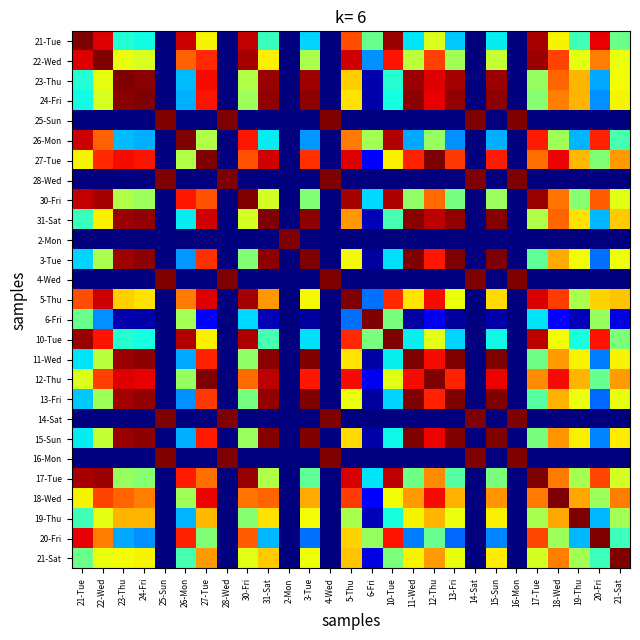

Reading left to right, extract all data points from this chart.

21-Tue: 21-Tue=1.0	22-Wed=0.9	23-Thu=0.4	24-Fri=0.4	25-Sun=0.0	26-Mon=0.9	27-Tue=0.6	28-Wed=0.0	30-Fri=0.9	31-Sat=0.4	2-Mon=0.0	3-Tue=0.3	4-Wed=0.0	5-Thu=0.8	6-Fri=0.5	10-Tue=1.0	11-Wed=0.4	12-Thu=0.6	13-Fri=0.3	14-Sat=0.0	15-Sun=0.4	16-Mon=0.0	17-Tue=1.0	18-Wed=0.7	19-Thu=0.4	20-Fri=0.9	21-Sat=0.5
22-Wed: 21-Tue=0.9	22-Wed=1.0	23-Thu=0.6	24-Fri=0.6	25-Sun=0.0	26-Mon=0.8	27-Tue=0.9	28-Wed=0.0	30-Fri=1.0	31-Sat=0.7	2-Mon=0.0	3-Tue=0.6	4-Wed=0.0	5-Thu=0.9	6-Fri=0.3	10-Tue=0.9	11-Wed=0.6	12-Thu=0.8	13-Fri=0.5	14-Sat=0.0	15-Sun=0.6	16-Mon=0.0	17-Tue=1.0	18-Wed=0.8	19-Thu=0.6	20-Fri=0.8	21-Sat=0.6
23-Thu: 21-Tue=0.4	22-Wed=0.6	23-Thu=1.0	24-Fri=1.0	25-Sun=0.0	26-Mon=0.3	27-Tue=0.9	28-Wed=0.0	30-Fri=0.6	31-Sat=1.0	2-Mon=0.0	3-Tue=1.0	4-Wed=0.0	5-Thu=0.7	6-Fri=0.0	10-Tue=0.4	11-Wed=1.0	12-Thu=0.9	13-Fri=1.0	14-Sat=0.0	15-Sun=1.0	16-Mon=0.0	17-Tue=0.5	18-Wed=0.8	19-Thu=0.7	20-Fri=0.3	21-Sat=0.6
24-Fri: 21-Tue=0.4	22-Wed=0.6	23-Thu=1.0	24-Fri=1.0	25-Sun=0.0	26-Mon=0.3	27-Tue=0.9	28-Wed=0.0	30-Fri=0.5	31-Sat=1.0	2-Mon=0.0	3-Tue=1.0	4-Wed=0.0	5-Thu=0.7	6-Fri=0.0	10-Tue=0.4	11-Wed=1.0	12-Thu=0.9	13-Fri=1.0	14-Sat=0.0	15-Sun=1.0	16-Mon=0.0	17-Tue=0.5	18-Wed=0.8	19-Thu=0.7	20-Fri=0.3	21-Sat=0.6
25-Sun: 21-Tue=0.0	22-Wed=0.0	23-Thu=0.0	24-Fri=0.0	25-Sun=1.0	26-Mon=0.0	27-Tue=0.0	28-Wed=1.0	30-Fri=0.0	31-Sat=0.0	2-Mon=0.0	3-Tue=0.0	4-Wed=1.0	5-Thu=0.0	6-Fri=0.0	10-Tue=0.0	11-Wed=0.0	12-Thu=0.0	13-Fri=0.0	14-Sat=1.0	15-Sun=0.0	16-Mon=1.0	17-Tue=0.0	18-Wed=0.0	19-Thu=0.0	20-Fri=0.0	21-Sat=0.0
26-Mon: 21-Tue=0.9	22-Wed=0.8	23-Thu=0.3	24-Fri=0.3	25-Sun=0.0	26-Mon=1.0	27-Tue=0.6	28-Wed=0.0	30-Fri=0.9	31-Sat=0.4	2-Mon=0.0	3-Tue=0.3	4-Wed=0.0	5-Thu=0.8	6-Fri=0.5	10-Tue=1.0	11-Wed=0.3	12-Thu=0.5	13-Fri=0.3	14-Sat=0.0	15-Sun=0.3	16-Mon=0.0	17-Tue=0.9	18-Wed=0.5	19-Thu=0.3	20-Fri=0.9	21-Sat=0.4
27-Tue: 21-Tue=0.6	22-Wed=0.9	23-Thu=0.9	24-Fri=0.9	25-Sun=0.0	26-Mon=0.6	27-Tue=1.0	28-Wed=0.0	30-Fri=0.8	31-Sat=0.9	2-Mon=0.0	3-Tue=0.9	4-Wed=0.0	5-Thu=0.9	6-Fri=0.1	10-Tue=0.7	11-Wed=0.9	12-Thu=1.0	13-Fri=0.8	14-Sat=0.0	15-Sun=0.9	16-Mon=0.0	17-Tue=0.8	18-Wed=0.9	19-Thu=0.7	20-Fri=0.5	21-Sat=0.7
28-Wed: 21-Tue=0.0	22-Wed=0.0	23-Thu=0.0	24-Fri=0.0	25-Sun=1.0	26-Mon=0.0	27-Tue=0.0	28-Wed=1.0	30-Fri=0.0	31-Sat=0.0	2-Mon=0.0	3-Tue=0.0	4-Wed=1.0	5-Thu=0.0	6-Fri=0.0	10-Tue=0.0	11-Wed=0.0	12-Thu=0.0	13-Fri=0.0	14-Sat=1.0	15-Sun=0.0	16-Mon=1.0	17-Tue=0.0	18-Wed=0.0	19-Thu=0.0	20-Fri=0.0	21-Sat=0.0
30-Fri: 21-Tue=0.9	22-Wed=1.0	23-Thu=0.6	24-Fri=0.5	25-Sun=0.0	26-Mon=0.9	27-Tue=0.8	28-Wed=0.0	30-Fri=1.0	31-Sat=0.6	2-Mon=0.0	3-Tue=0.5	4-Wed=0.0	5-Thu=1.0	6-Fri=0.3	10-Tue=1.0	11-Wed=0.5	12-Thu=0.8	13-Fri=0.5	14-Sat=0.0	15-Sun=0.5	16-Mon=0.0	17-Tue=1.0	18-Wed=0.8	19-Thu=0.5	20-Fri=0.8	21-Sat=0.6
31-Sat: 21-Tue=0.4	22-Wed=0.7	23-Thu=1.0	24-Fri=1.0	25-Sun=0.0	26-Mon=0.4	27-Tue=0.9	28-Wed=0.0	30-Fri=0.6	31-Sat=1.0	2-Mon=0.0	3-Tue=1.0	4-Wed=0.0	5-Thu=0.7	6-Fri=0.0	10-Tue=0.4	11-Wed=1.0	12-Thu=0.9	13-Fri=1.0	14-Sat=0.0	15-Sun=1.0	16-Mon=0.0	17-Tue=0.6	18-Wed=0.8	19-Thu=0.7	20-Fri=0.3	21-Sat=0.7
2-Mon: 21-Tue=0.0	22-Wed=0.0	23-Thu=0.0	24-Fri=0.0	25-Sun=0.0	26-Mon=0.0	27-Tue=0.0	28-Wed=0.0	30-Fri=0.0	31-Sat=0.0	2-Mon=1.0	3-Tue=0.0	4-Wed=0.0	5-Thu=0.0	6-Fri=0.0	10-Tue=0.0	11-Wed=0.0	12-Thu=0.0	13-Fri=0.0	14-Sat=0.0	15-Sun=0.0	16-Mon=0.0	17-Tue=0.0	18-Wed=0.0	19-Thu=0.0	20-Fri=0.0	21-Sat=0.0
3-Tue: 21-Tue=0.3	22-Wed=0.6	23-Thu=1.0	24-Fri=1.0	25-Sun=0.0	26-Mon=0.3	27-Tue=0.9	28-Wed=0.0	30-Fri=0.5	31-Sat=1.0	2-Mon=0.0	3-Tue=1.0	4-Wed=0.0	5-Thu=0.6	6-Fri=0.0	10-Tue=0.3	11-Wed=1.0	12-Thu=0.9	13-Fri=1.0	14-Sat=0.0	15-Sun=1.0	16-Mon=0.0	17-Tue=0.5	18-Wed=0.7	19-Thu=0.6	20-Fri=0.2	21-Sat=0.6
4-Wed: 21-Tue=0.0	22-Wed=0.0	23-Thu=0.0	24-Fri=0.0	25-Sun=1.0	26-Mon=0.0	27-Tue=0.0	28-Wed=1.0	30-Fri=0.0	31-Sat=0.0	2-Mon=0.0	3-Tue=0.0	4-Wed=1.0	5-Thu=0.0	6-Fri=0.0	10-Tue=0.0	11-Wed=0.0	12-Thu=0.0	13-Fri=0.0	14-Sat=1.0	15-Sun=0.0	16-Mon=1.0	17-Tue=0.0	18-Wed=0.0	19-Thu=0.0	20-Fri=0.0	21-Sat=0.0
5-Thu: 21-Tue=0.8	22-Wed=0.9	23-Thu=0.7	24-Fri=0.7	25-Sun=0.0	26-Mon=0.8	27-Tue=0.9	28-Wed=0.0	30-Fri=1.0	31-Sat=0.7	2-Mon=0.0	3-Tue=0.6	4-Wed=0.0	5-Thu=1.0	6-Fri=0.2	10-Tue=0.9	11-Wed=0.7	12-Thu=0.9	13-Fri=0.6	14-Sat=0.0	15-Sun=0.7	16-Mon=0.0	17-Tue=0.9	18-Wed=0.8	19-Thu=0.6	20-Fri=0.7	21-Sat=0.7
6-Fri: 21-Tue=0.5	22-Wed=0.3	23-Thu=0.0	24-Fri=0.0	25-Sun=0.0	26-Mon=0.5	27-Tue=0.1	28-Wed=0.0	30-Fri=0.3	31-Sat=0.0	2-Mon=0.0	3-Tue=0.0	4-Wed=0.0	5-Thu=0.2	6-Fri=1.0	10-Tue=0.5	11-Wed=0.0	12-Thu=0.1	13-Fri=0.0	14-Sat=0.0	15-Sun=0.0	16-Mon=0.0	17-Tue=0.3	18-Wed=0.1	19-Thu=0.0	20-Fri=0.5	21-Sat=0.1
10-Tue: 21-Tue=1.0	22-Wed=0.9	23-Thu=0.4	24-Fri=0.4	25-Sun=0.0	26-Mon=1.0	27-Tue=0.7	28-Wed=0.0	30-Fri=1.0	31-Sat=0.4	2-Mon=0.0	3-Tue=0.3	4-Wed=0.0	5-Thu=0.9	6-Fri=0.5	10-Tue=1.0	11-Wed=0.4	12-Thu=0.6	13-Fri=0.3	14-Sat=0.0	15-Sun=0.4	16-Mon=0.0	17-Tue=0.9	18-Wed=0.6	19-Thu=0.4	20-Fri=0.9	21-Sat=0.5
11-Wed: 21-Tue=0.4	22-Wed=0.6	23-Thu=1.0	24-Fri=1.0	25-Sun=0.0	26-Mon=0.3	27-Tue=0.9	28-Wed=0.0	30-Fri=0.5	31-Sat=1.0	2-Mon=0.0	3-Tue=1.0	4-Wed=0.0	5-Thu=0.7	6-Fri=0.0	10-Tue=0.4	11-Wed=1.0	12-Thu=0.9	13-Fri=1.0	14-Sat=0.0	15-Sun=1.0	16-Mon=0.0	17-Tue=0.5	18-Wed=0.7	19-Thu=0.7	20-Fri=0.2	21-Sat=0.7
12-Thu: 21-Tue=0.6	22-Wed=0.8	23-Thu=0.9	24-Fri=0.9	25-Sun=0.0	26-Mon=0.5	27-Tue=1.0	28-Wed=0.0	30-Fri=0.8	31-Sat=0.9	2-Mon=0.0	3-Tue=0.9	4-Wed=0.0	5-Thu=0.9	6-Fri=0.1	10-Tue=0.6	11-Wed=0.9	12-Thu=1.0	13-Fri=0.9	14-Sat=0.0	15-Sun=0.9	16-Mon=0.0	17-Tue=0.8	18-Wed=0.9	19-Thu=0.7	20-Fri=0.5	21-Sat=0.7
13-Fri: 21-Tue=0.3	22-Wed=0.5	23-Thu=1.0	24-Fri=1.0	25-Sun=0.0	26-Mon=0.3	27-Tue=0.8	28-Wed=0.0	30-Fri=0.5	31-Sat=1.0	2-Mon=0.0	3-Tue=1.0	4-Wed=0.0	5-Thu=0.6	6-Fri=0.0	10-Tue=0.3	11-Wed=1.0	12-Thu=0.9	13-Fri=1.0	14-Sat=0.0	15-Sun=1.0	16-Mon=0.0	17-Tue=0.5	18-Wed=0.7	19-Thu=0.6	20-Fri=0.2	21-Sat=0.6
14-Sat: 21-Tue=0.0	22-Wed=0.0	23-Thu=0.0	24-Fri=0.0	25-Sun=1.0	26-Mon=0.0	27-Tue=0.0	28-Wed=1.0	30-Fri=0.0	31-Sat=0.0	2-Mon=0.0	3-Tue=0.0	4-Wed=1.0	5-Thu=0.0	6-Fri=0.0	10-Tue=0.0	11-Wed=0.0	12-Thu=0.0	13-Fri=0.0	14-Sat=1.0	15-Sun=0.0	16-Mon=1.0	17-Tue=0.0	18-Wed=0.0	19-Thu=0.0	20-Fri=0.0	21-Sat=0.0
15-Sun: 21-Tue=0.4	22-Wed=0.6	23-Thu=1.0	24-Fri=1.0	25-Sun=0.0	26-Mon=0.3	27-Tue=0.9	28-Wed=0.0	30-Fri=0.5	31-Sat=1.0	2-Mon=0.0	3-Tue=1.0	4-Wed=0.0	5-Thu=0.7	6-Fri=0.0	10-Tue=0.4	11-Wed=1.0	12-Thu=0.9	13-Fri=1.0	14-Sat=0.0	15-Sun=1.0	16-Mon=0.0	17-Tue=0.5	18-Wed=0.8	19-Thu=0.7	20-Fri=0.3	21-Sat=0.7
16-Mon: 21-Tue=0.0	22-Wed=0.0	23-Thu=0.0	24-Fri=0.0	25-Sun=1.0	26-Mon=0.0	27-Tue=0.0	28-Wed=1.0	30-Fri=0.0	31-Sat=0.0	2-Mon=0.0	3-Tue=0.0	4-Wed=1.0	5-Thu=0.0	6-Fri=0.0	10-Tue=0.0	11-Wed=0.0	12-Thu=0.0	13-Fri=0.0	14-Sat=1.0	15-Sun=0.0	16-Mon=1.0	17-Tue=0.0	18-Wed=0.0	19-Thu=0.0	20-Fri=0.0	21-Sat=0.0
17-Tue: 21-Tue=1.0	22-Wed=1.0	23-Thu=0.5	24-Fri=0.5	25-Sun=0.0	26-Mon=0.9	27-Tue=0.8	28-Wed=0.0	30-Fri=1.0	31-Sat=0.6	2-Mon=0.0	3-Tue=0.5	4-Wed=0.0	5-Thu=0.9	6-Fri=0.3	10-Tue=0.9	11-Wed=0.5	12-Thu=0.8	13-Fri=0.5	14-Sat=0.0	15-Sun=0.5	16-Mon=0.0	17-Tue=1.0	18-Wed=0.8	19-Thu=0.6	20-Fri=0.8	21-Sat=0.6
18-Wed: 21-Tue=0.7	22-Wed=0.8	23-Thu=0.8	24-Fri=0.8	25-Sun=0.0	26-Mon=0.5	27-Tue=0.9	28-Wed=0.0	30-Fri=0.8	31-Sat=0.8	2-Mon=0.0	3-Tue=0.7	4-Wed=0.0	5-Thu=0.8	6-Fri=0.1	10-Tue=0.6	11-Wed=0.7	12-Thu=0.9	13-Fri=0.7	14-Sat=0.0	15-Sun=0.8	16-Mon=0.0	17-Tue=0.8	18-Wed=1.0	19-Thu=0.7	20-Fri=0.5	21-Sat=0.8
19-Thu: 21-Tue=0.4	22-Wed=0.6	23-Thu=0.7	24-Fri=0.7	25-Sun=0.0	26-Mon=0.3	27-Tue=0.7	28-Wed=0.0	30-Fri=0.5	31-Sat=0.7	2-Mon=0.0	3-Tue=0.6	4-Wed=0.0	5-Thu=0.6	6-Fri=0.0	10-Tue=0.4	11-Wed=0.7	12-Thu=0.7	13-Fri=0.6	14-Sat=0.0	15-Sun=0.7	16-Mon=0.0	17-Tue=0.6	18-Wed=0.7	19-Thu=1.0	20-Fri=0.3	21-Sat=0.5
20-Fri: 21-Tue=0.9	22-Wed=0.8	23-Thu=0.3	24-Fri=0.3	25-Sun=0.0	26-Mon=0.9	27-Tue=0.5	28-Wed=0.0	30-Fri=0.8	31-Sat=0.3	2-Mon=0.0	3-Tue=0.2	4-Wed=0.0	5-Thu=0.7	6-Fri=0.5	10-Tue=0.9	11-Wed=0.2	12-Thu=0.5	13-Fri=0.2	14-Sat=0.0	15-Sun=0.3	16-Mon=0.0	17-Tue=0.8	18-Wed=0.5	19-Thu=0.3	20-Fri=1.0	21-Sat=0.4
21-Sat: 21-Tue=0.5	22-Wed=0.6	23-Thu=0.6	24-Fri=0.6	25-Sun=0.0	26-Mon=0.4	27-Tue=0.7	28-Wed=0.0	30-Fri=0.6	31-Sat=0.7	2-Mon=0.0	3-Tue=0.6	4-Wed=0.0	5-Thu=0.7	6-Fri=0.1	10-Tue=0.5	11-Wed=0.7	12-Thu=0.7	13-Fri=0.6	14-Sat=0.0	15-Sun=0.7	16-Mon=0.0	17-Tue=0.6	18-Wed=0.8	19-Thu=0.5	20-Fri=0.4	21-Sat=1.0